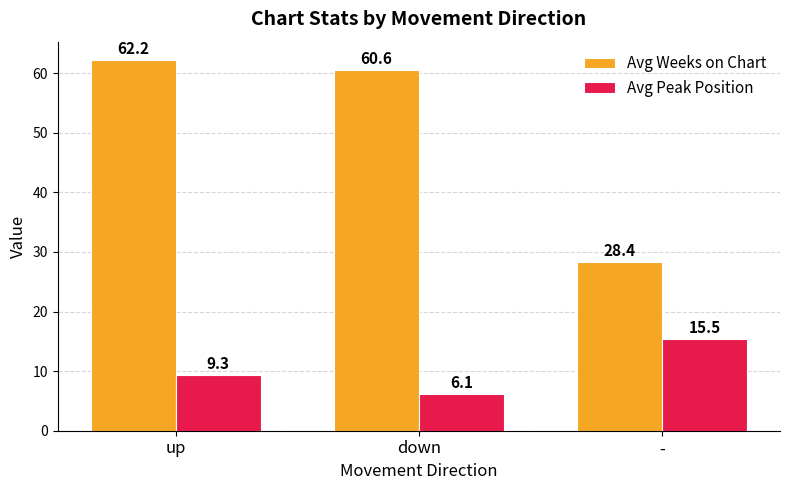

Which category has the highest value across all series?

up